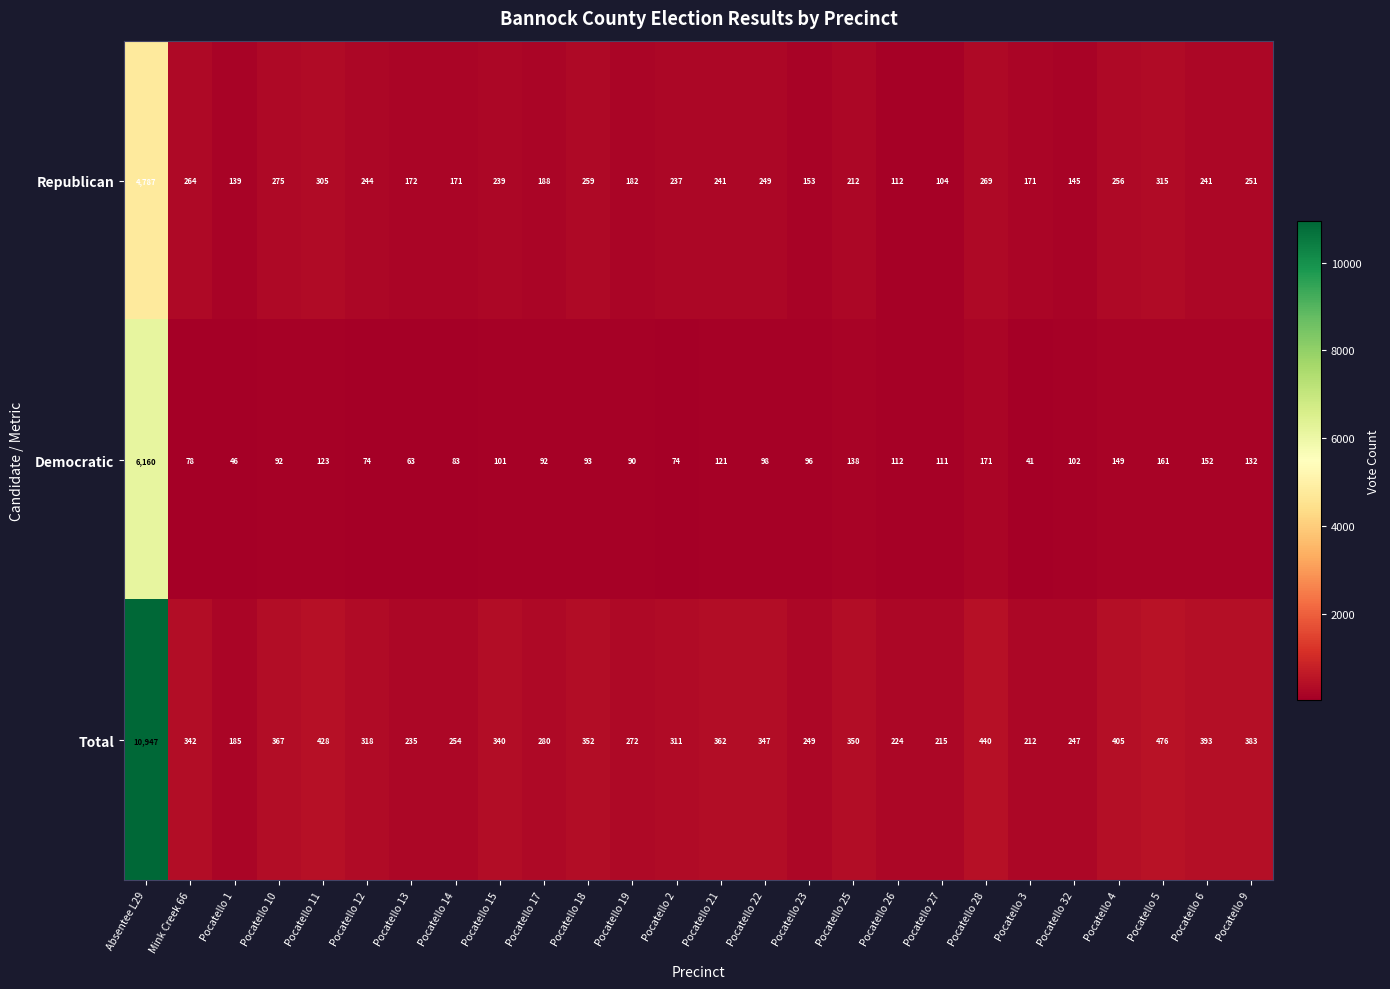

What is the minimum value shown in the chart?

41